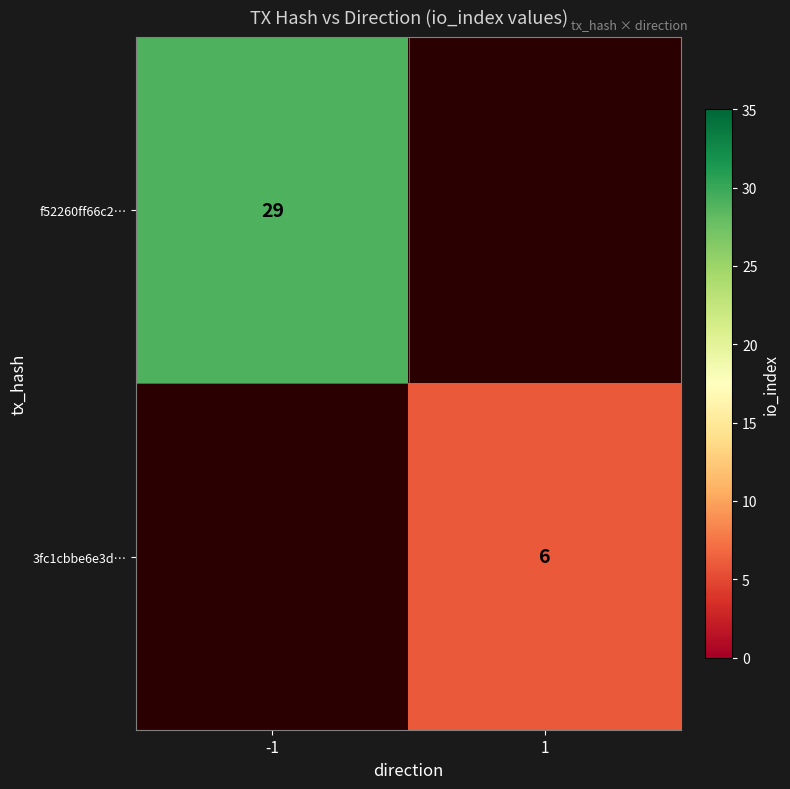

The value of 3fc1cbbe6e3d… at 1 is 6. True or false?

True